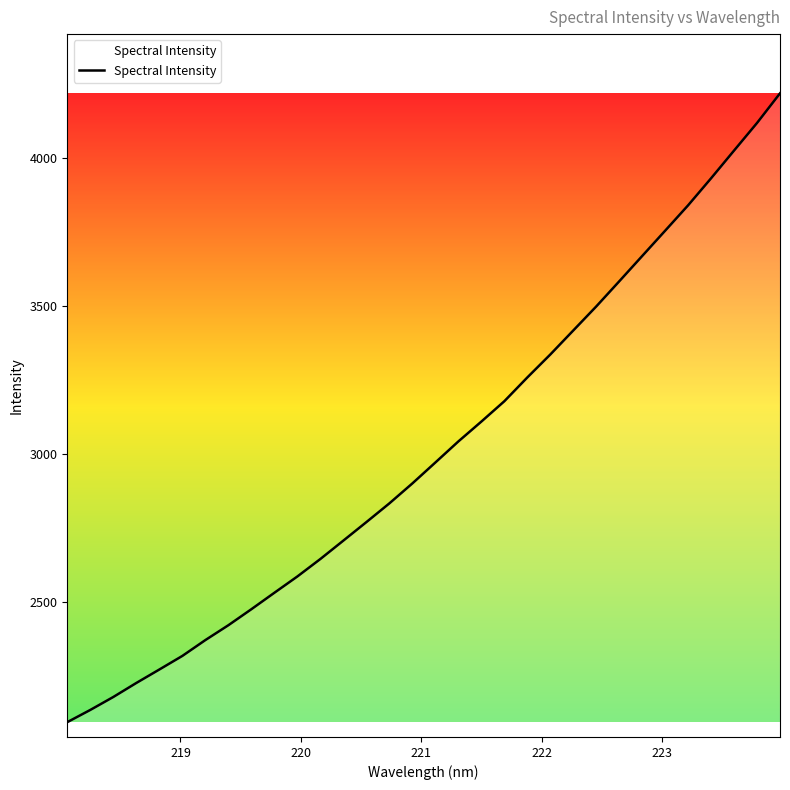

What is the minimum value shown in the chart?

2093.5